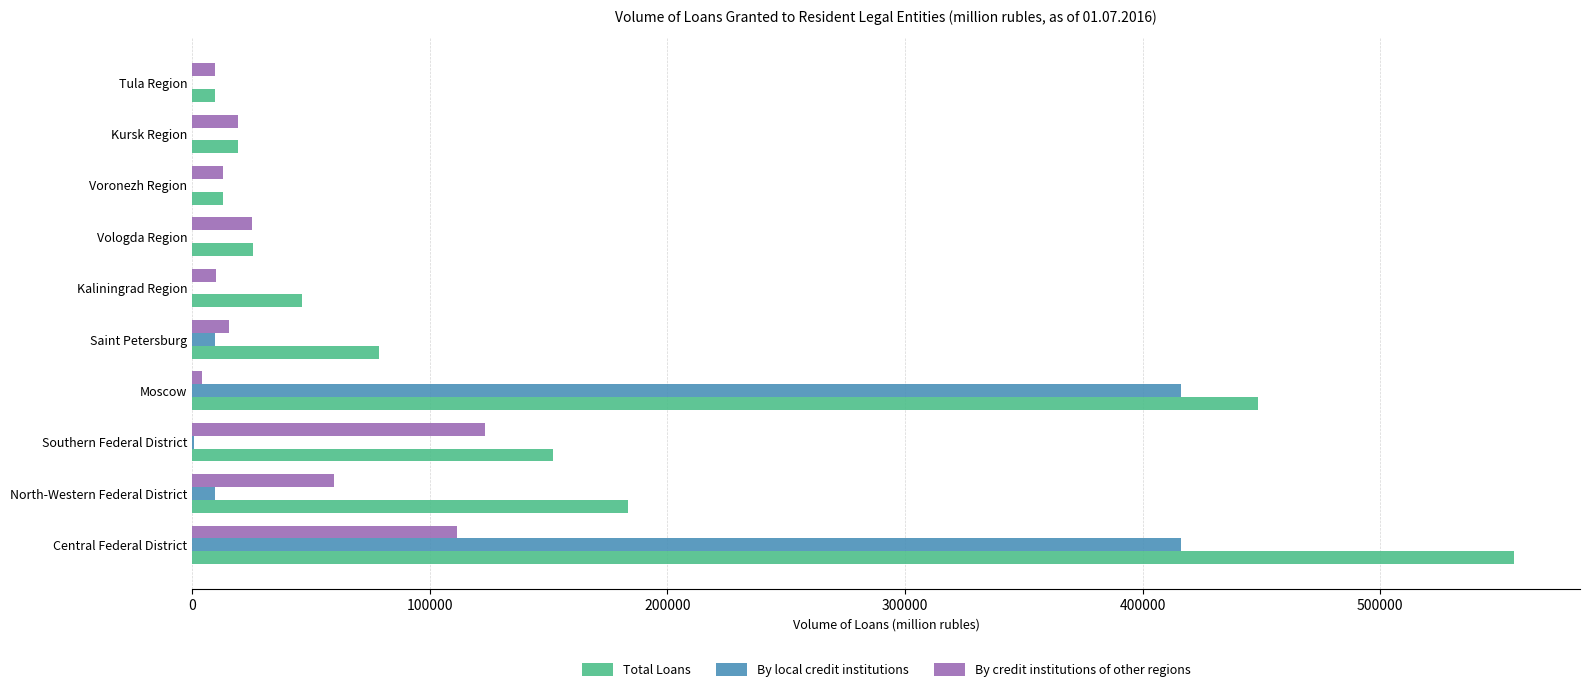

Is it true that Total Loans equals 118675 at Saint Petersburg?

False